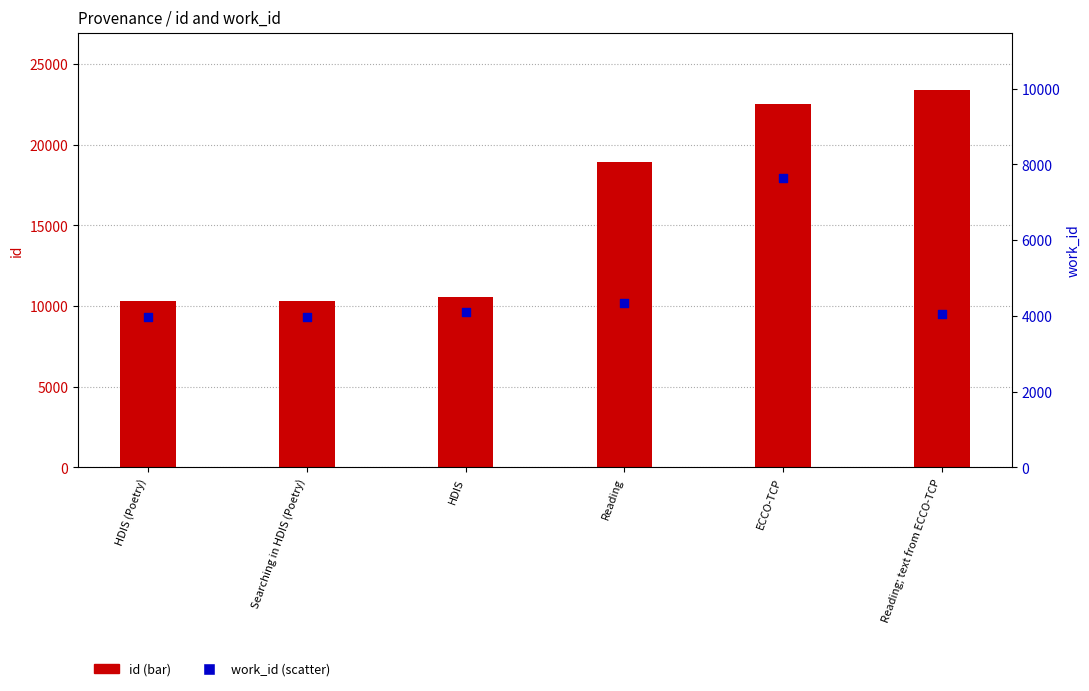

What is the total value across all series at HDIS?

14669